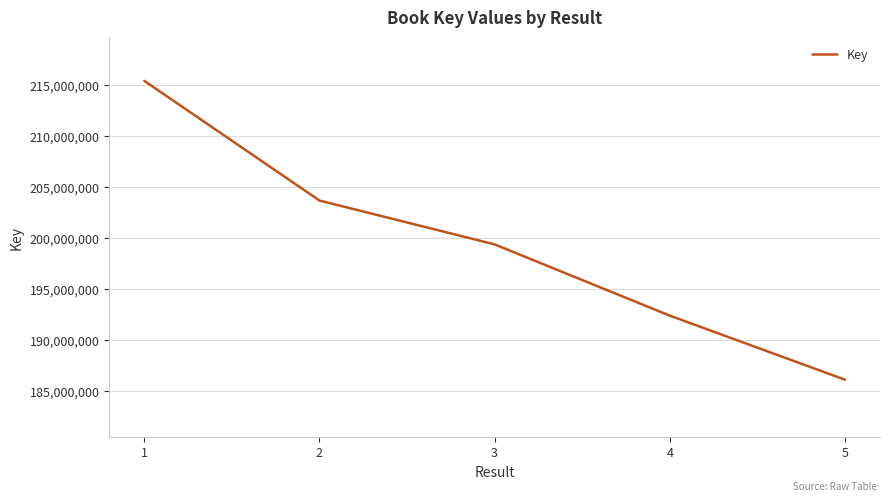

Is it true that the value at 3 is 199365414?

True